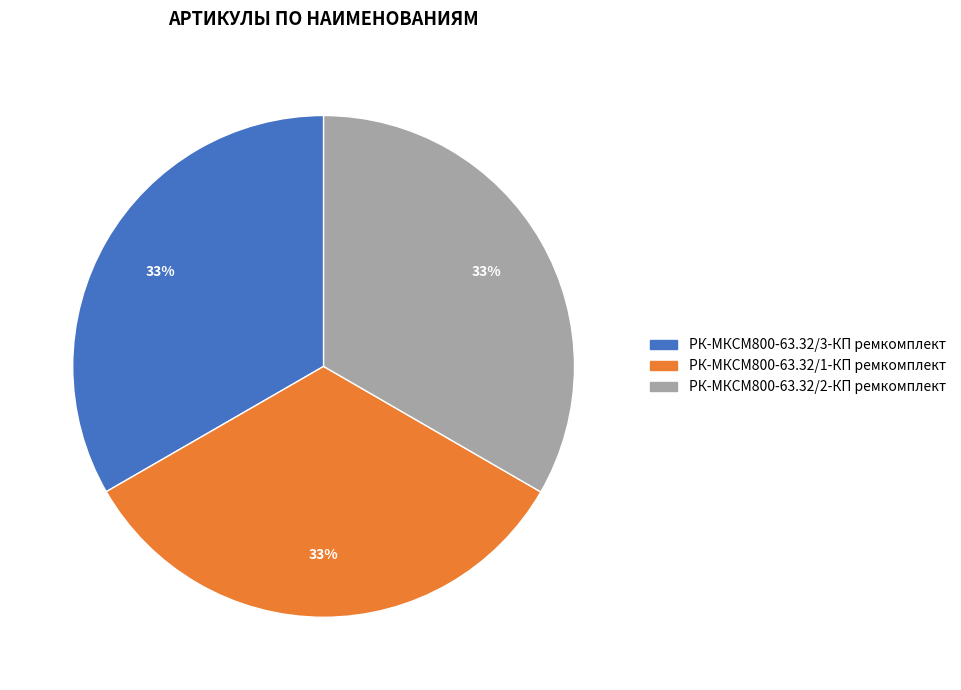

Do РК-МКСМ800-63.32/1-КП ремкомплект and РК-МКСМ800-63.32/2-КП ремкомплект together represent more than half of the pie?

Yes